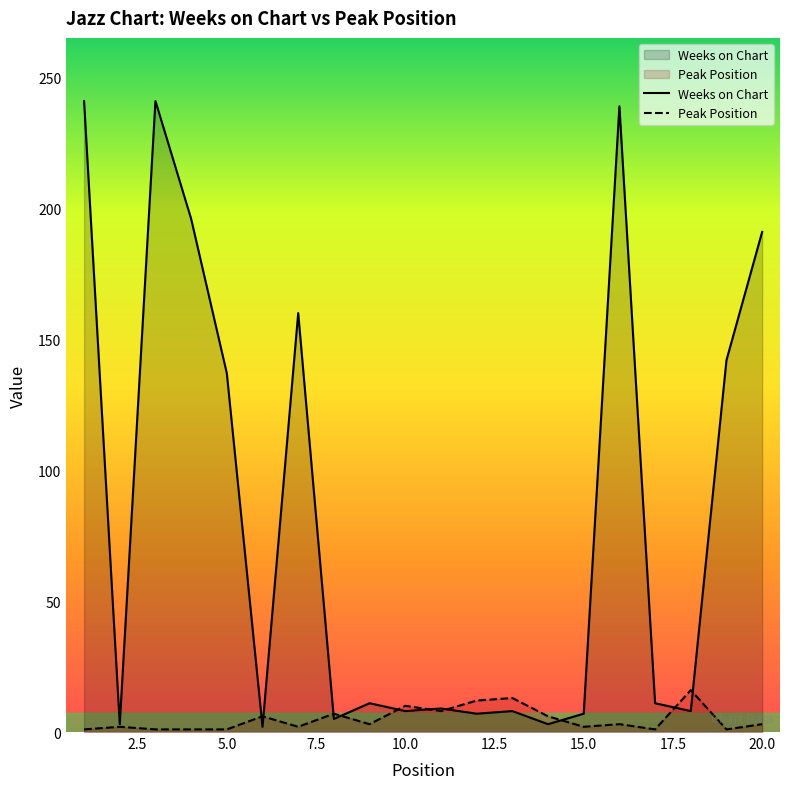

Does the chart have visible grid lines?

No